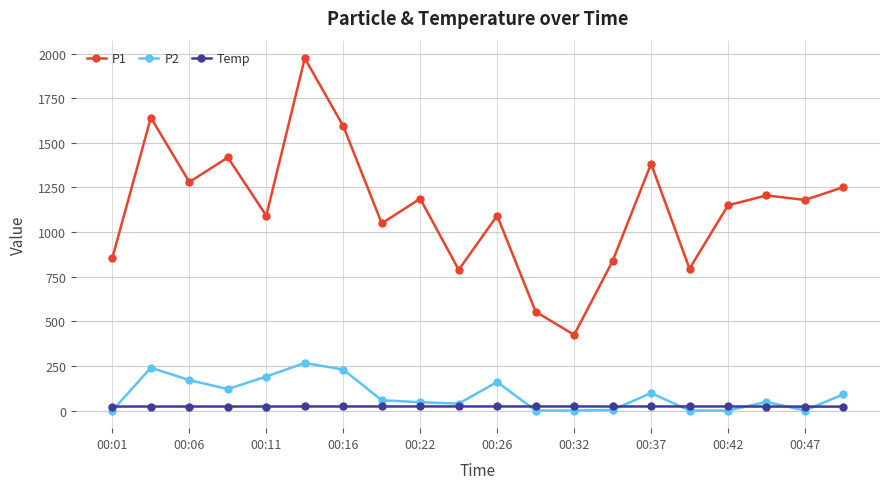

What is the average value of the P2 series?

88.7